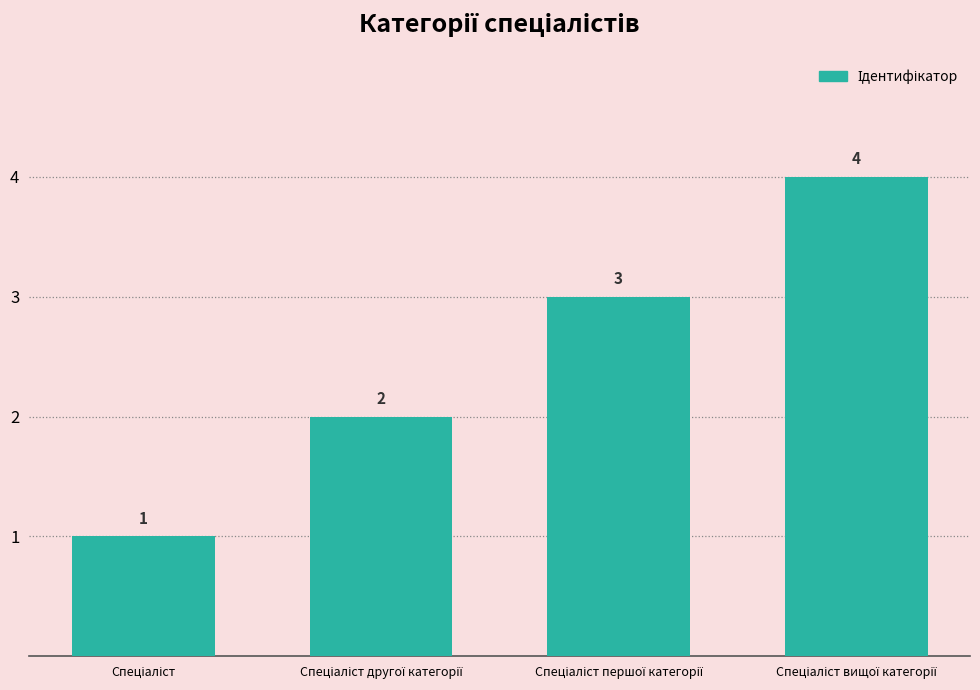

How many values are between 2 and 4?

3